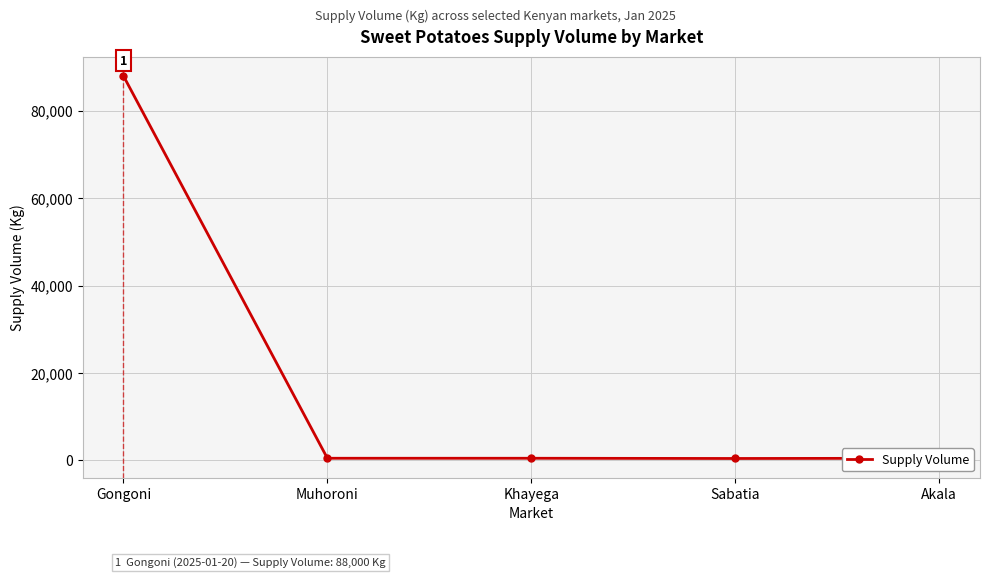

What is the change in value from Gongoni to Sabatia?

-87550